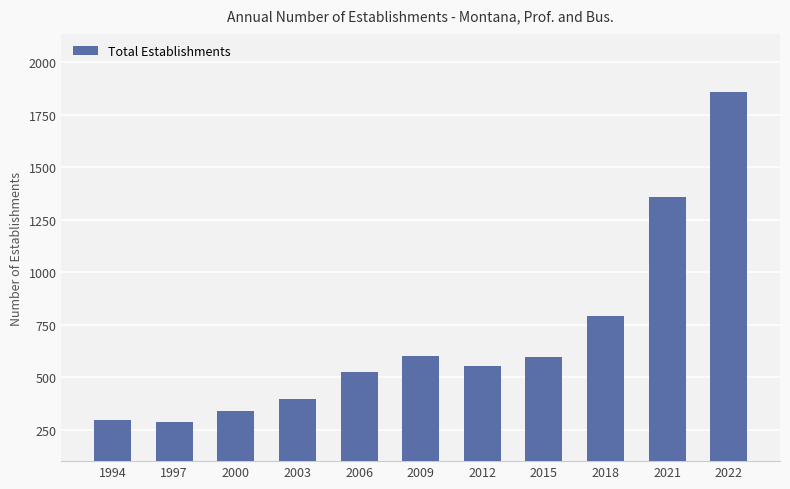

What is the average value?

691